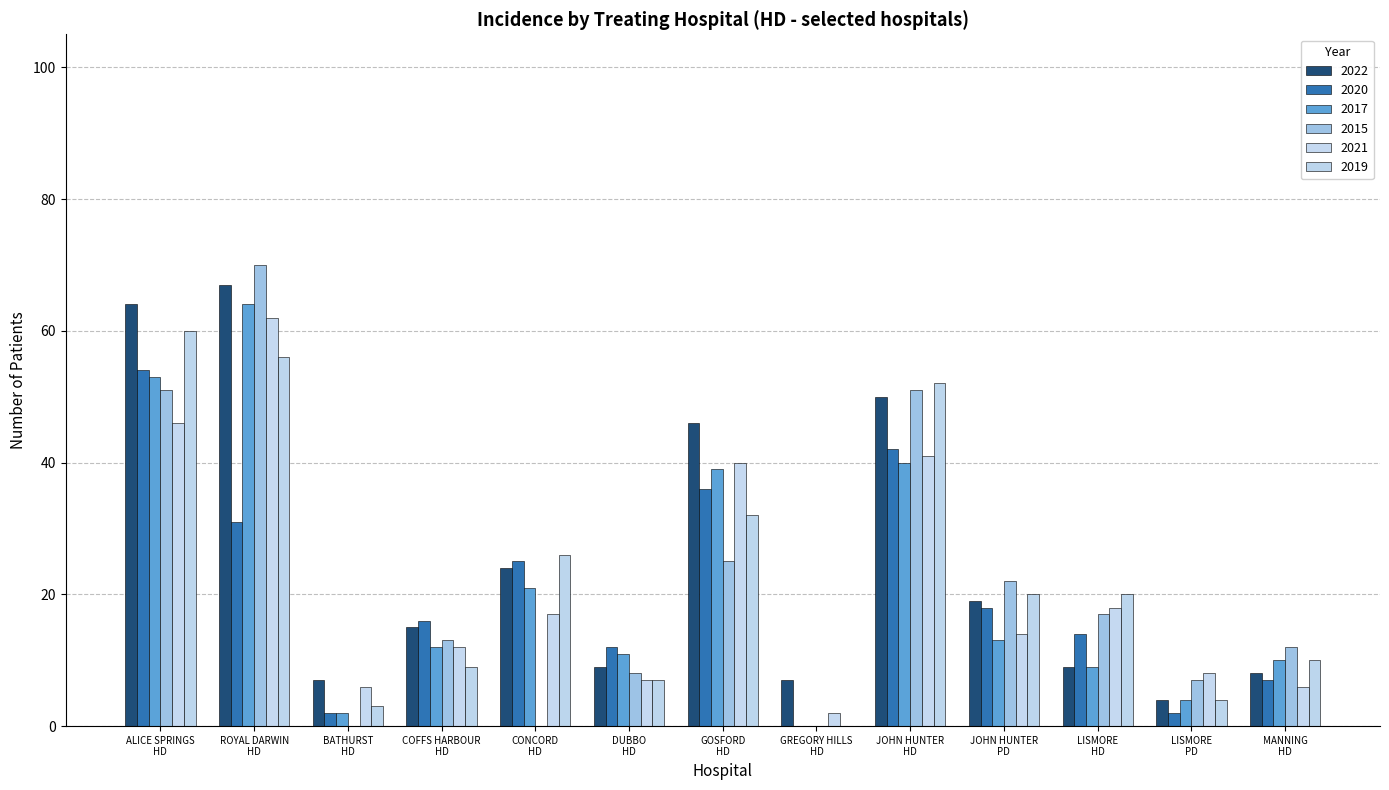

What is the difference between the second highest and second lowest values in the 2019 series?

53